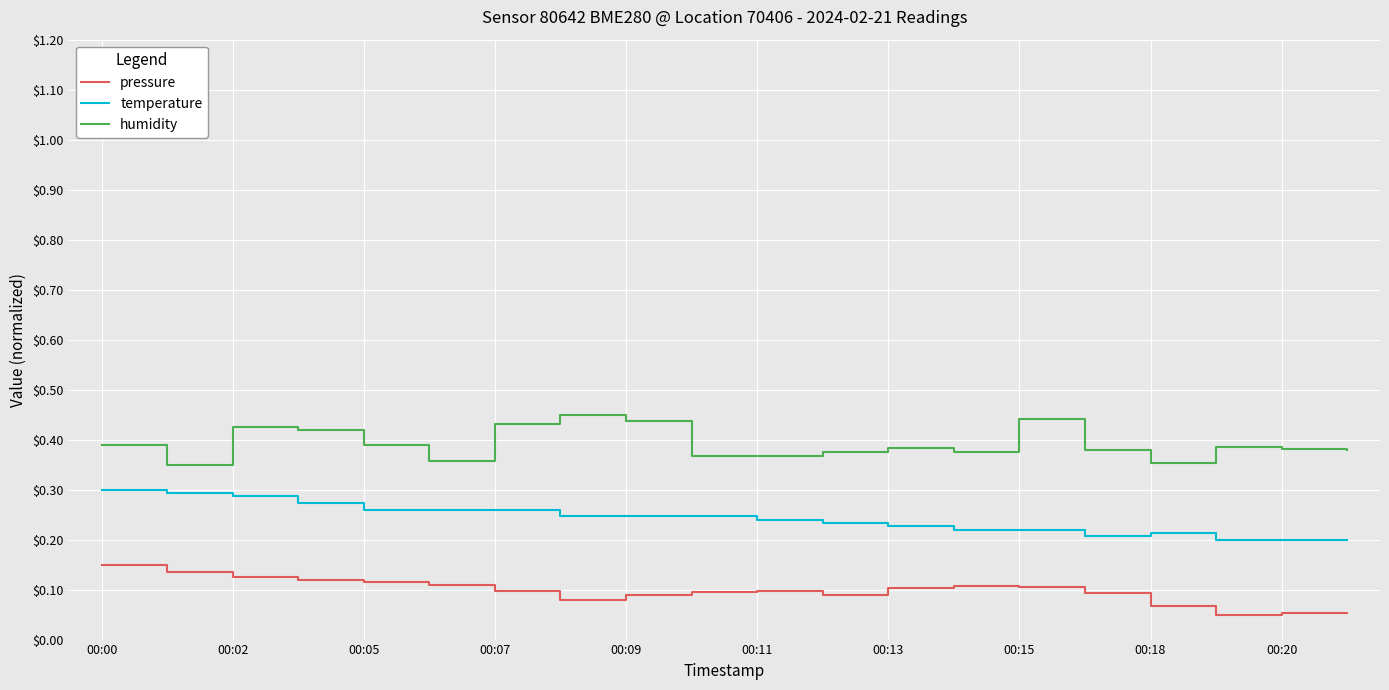

True or false: pressure and temperature cross at least once.

False